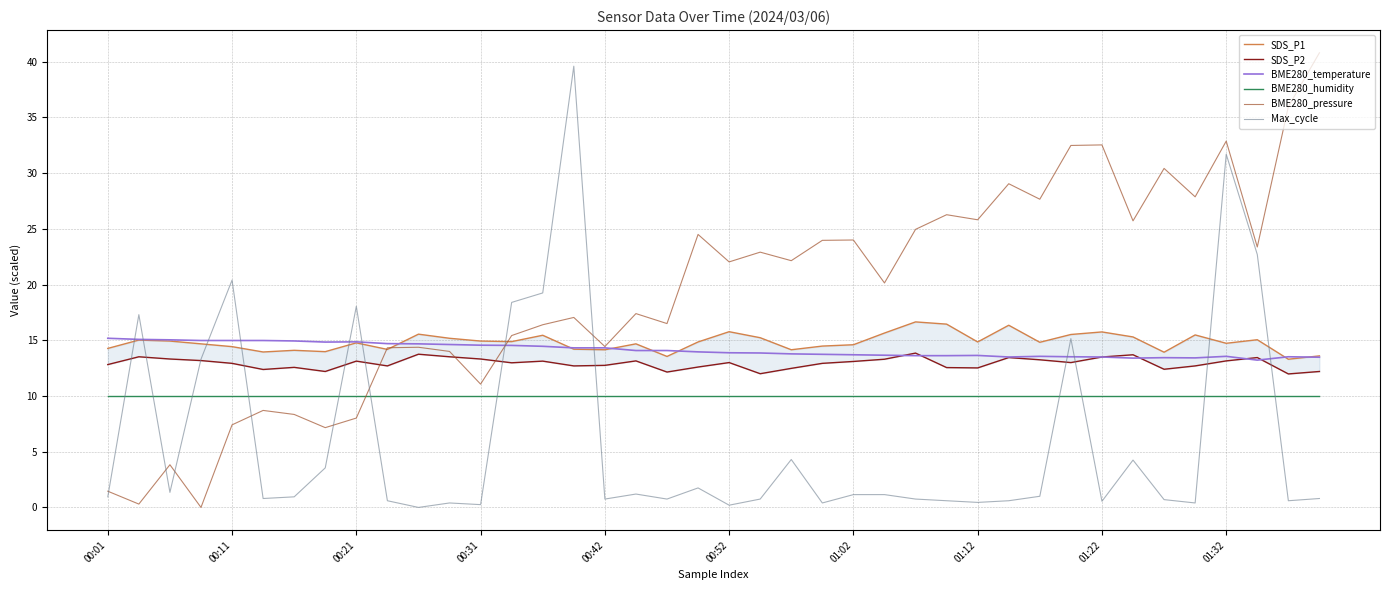

The value of BME280_humidity at 01:02 is 17.4. True or false?

False